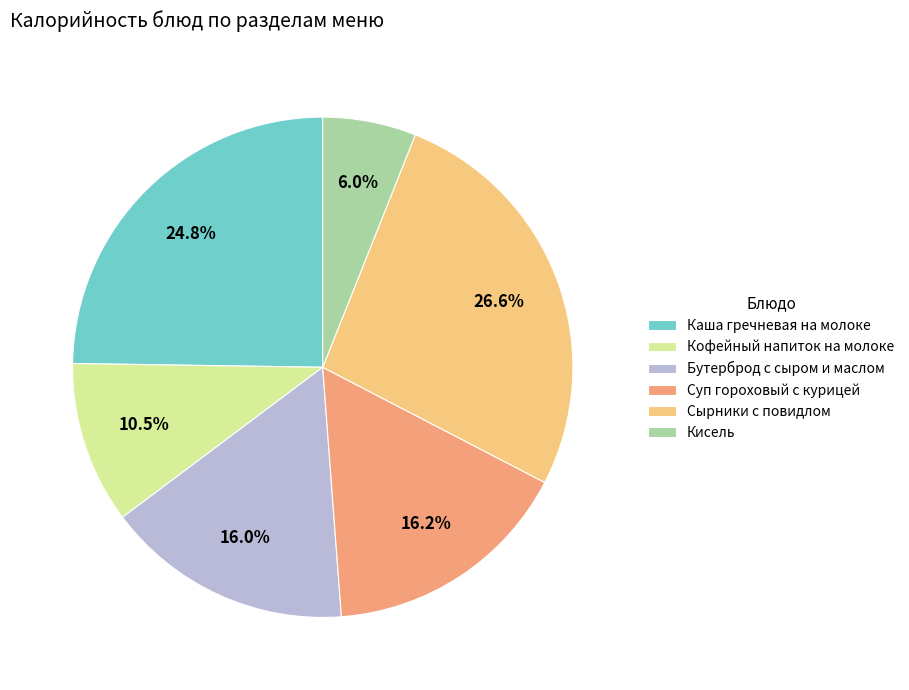

Approximately how many times larger is the value at Каша гречневая на молоке compared to Кисель?

4.1